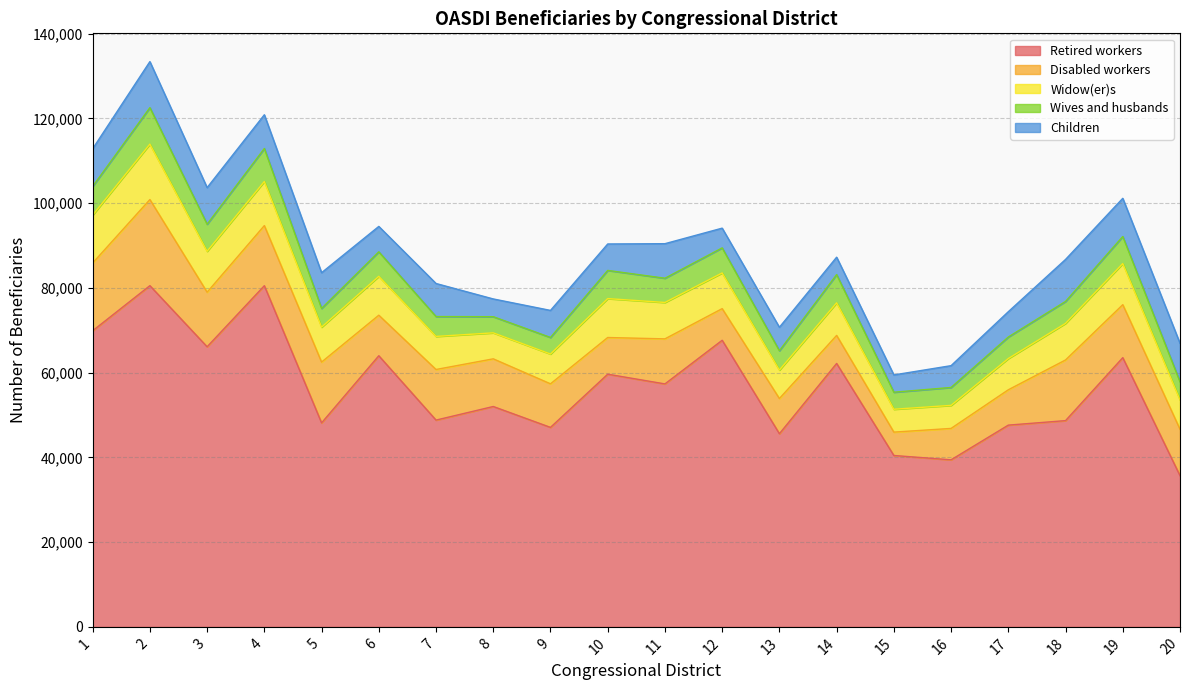

At which category does Retired workers reach its first local peak?

2